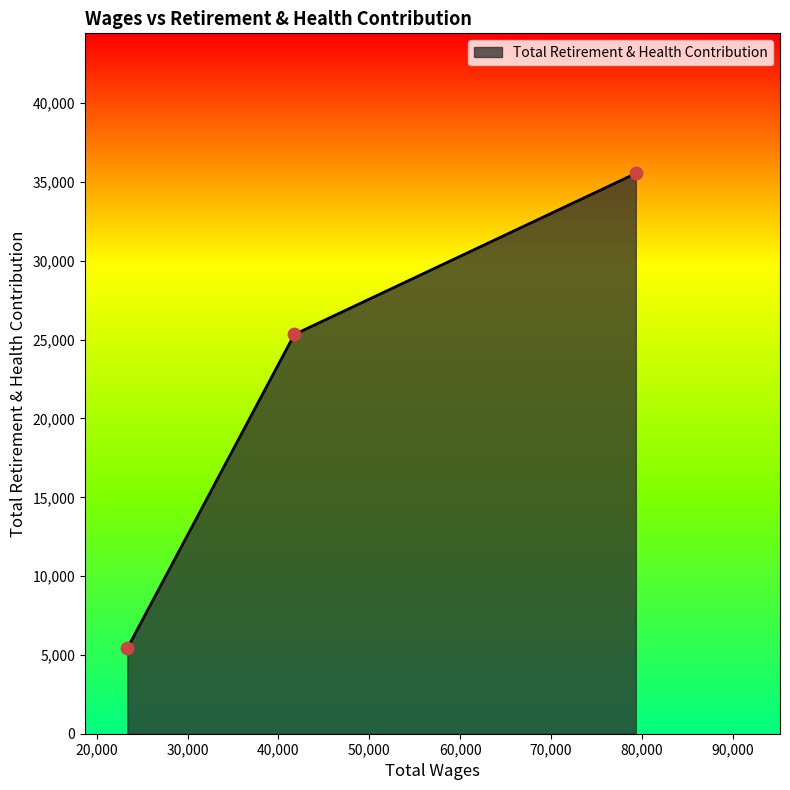

What is the smallest value displayed?

5426